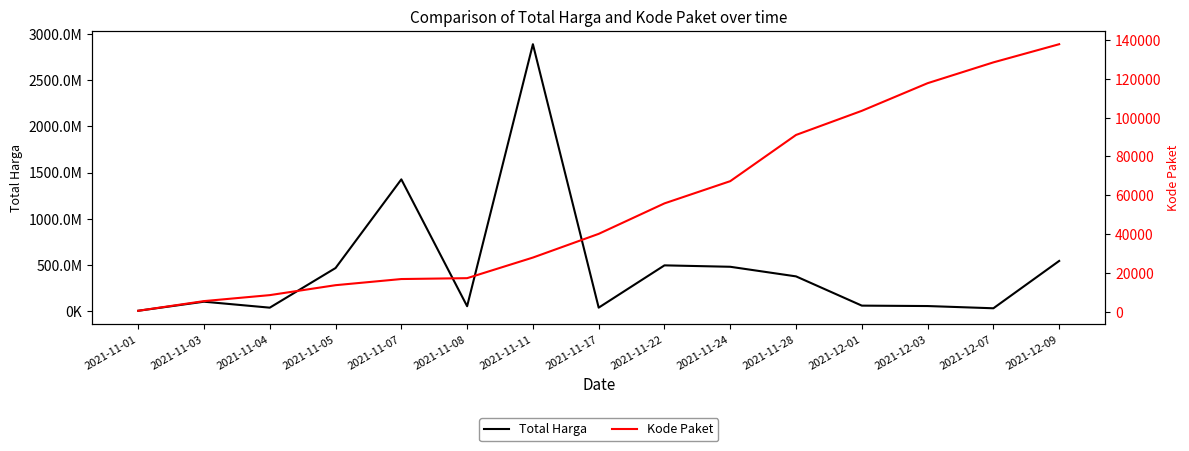

What is the difference between the maximum and minimum values in the Kode Paket series?

137412